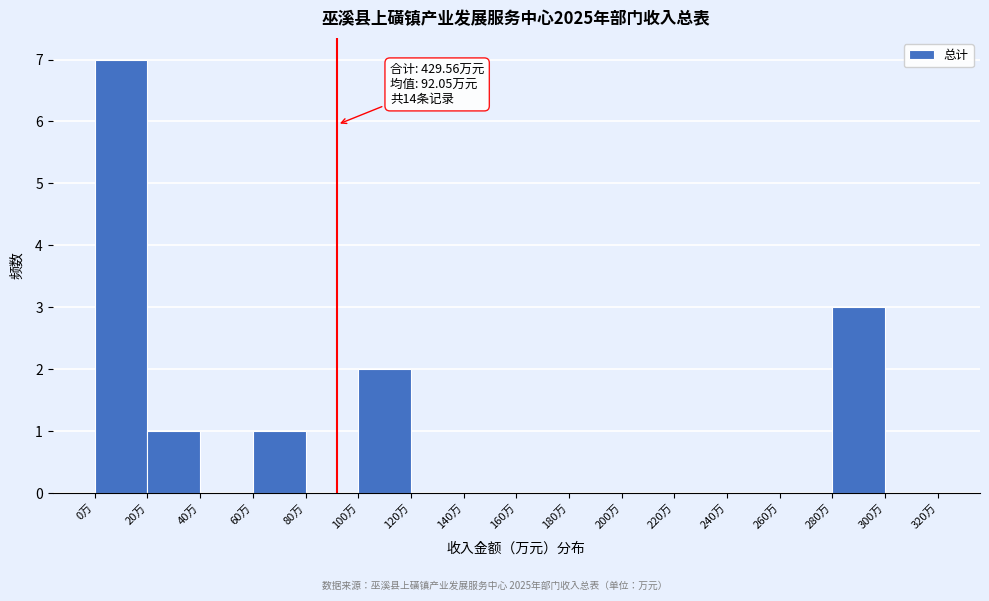

Over which range of the x-axis is the bar tallest?

0 to 20